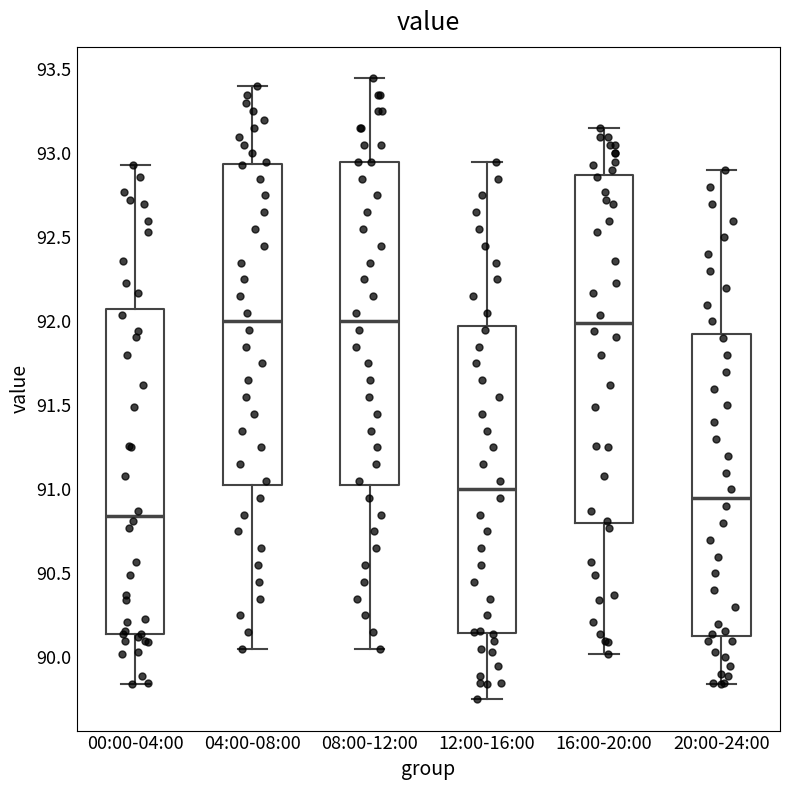

Comparing the boxes themselves (not the whiskers), which one is the tallest?

16:00-20:00